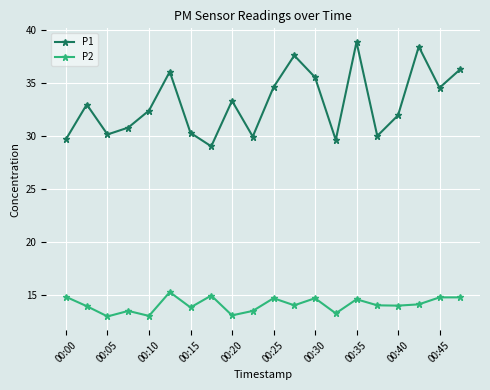

Count the number of data series in this chart.

2